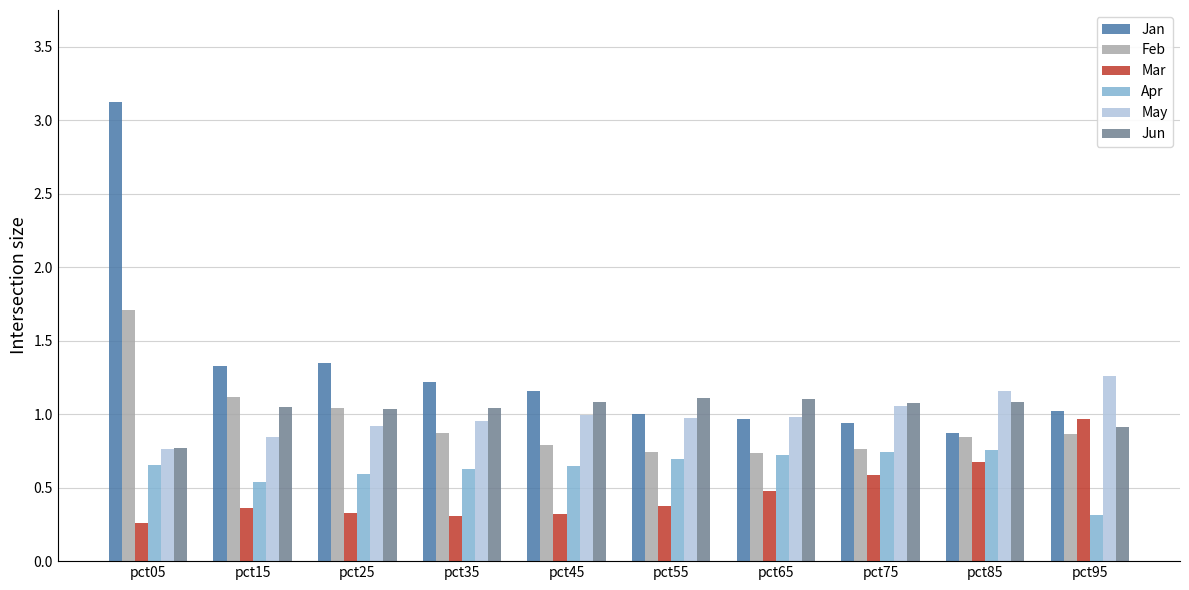

What is the total value across all series at pct35?

5.0